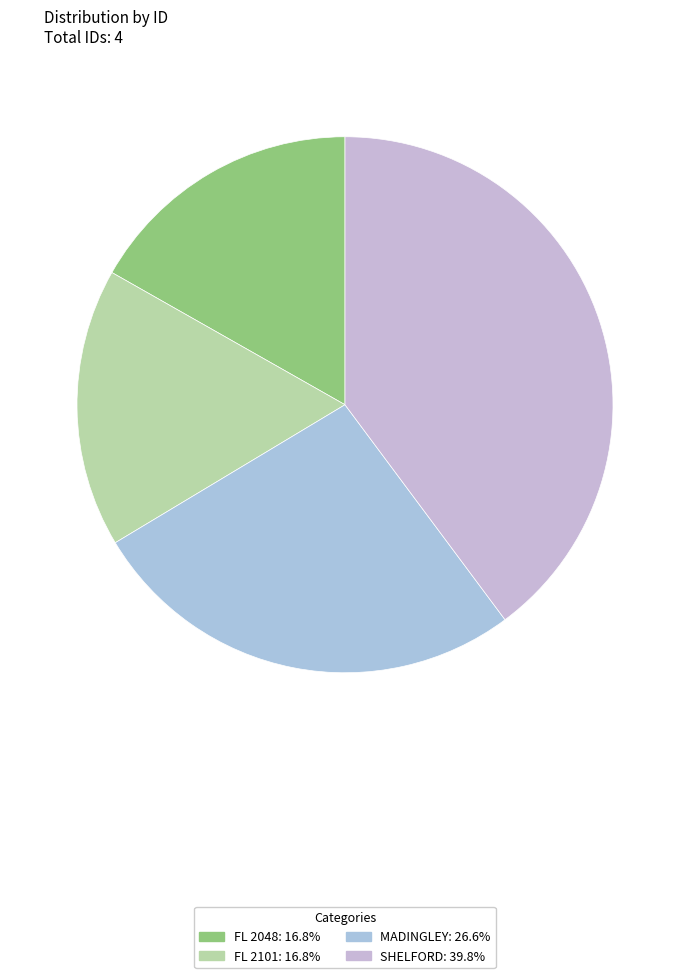

To the nearest percent, what percentage of the pie is SHELFORD?

40%